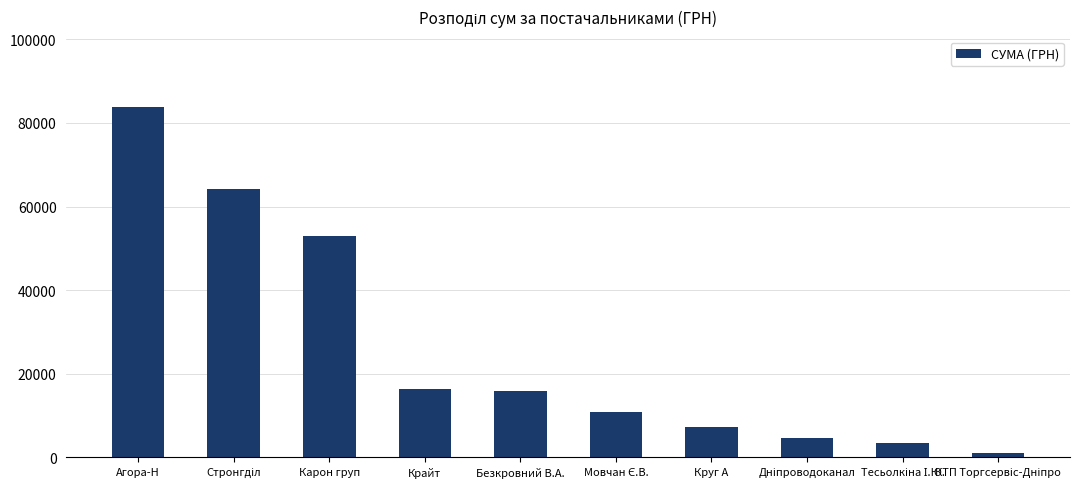

How many values are below 15849?

5